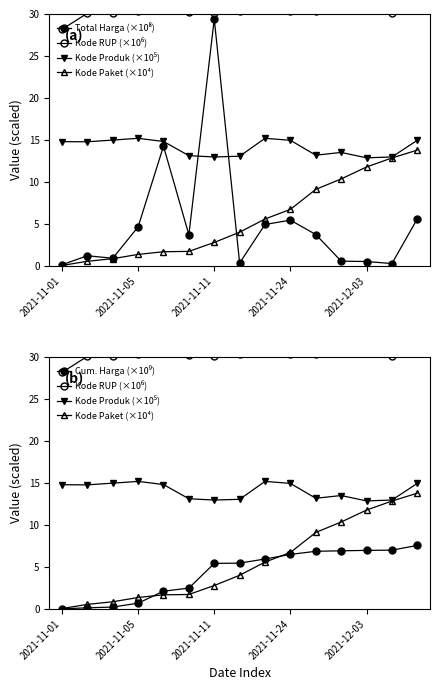

Rank the series by their maximum value, from lowest to highest.

Cum. Harga (×10⁹), Kode Paket (×10⁴), Kode Produk (×10⁵), Total Harga (×10⁸), Kode RUP (×10⁶)